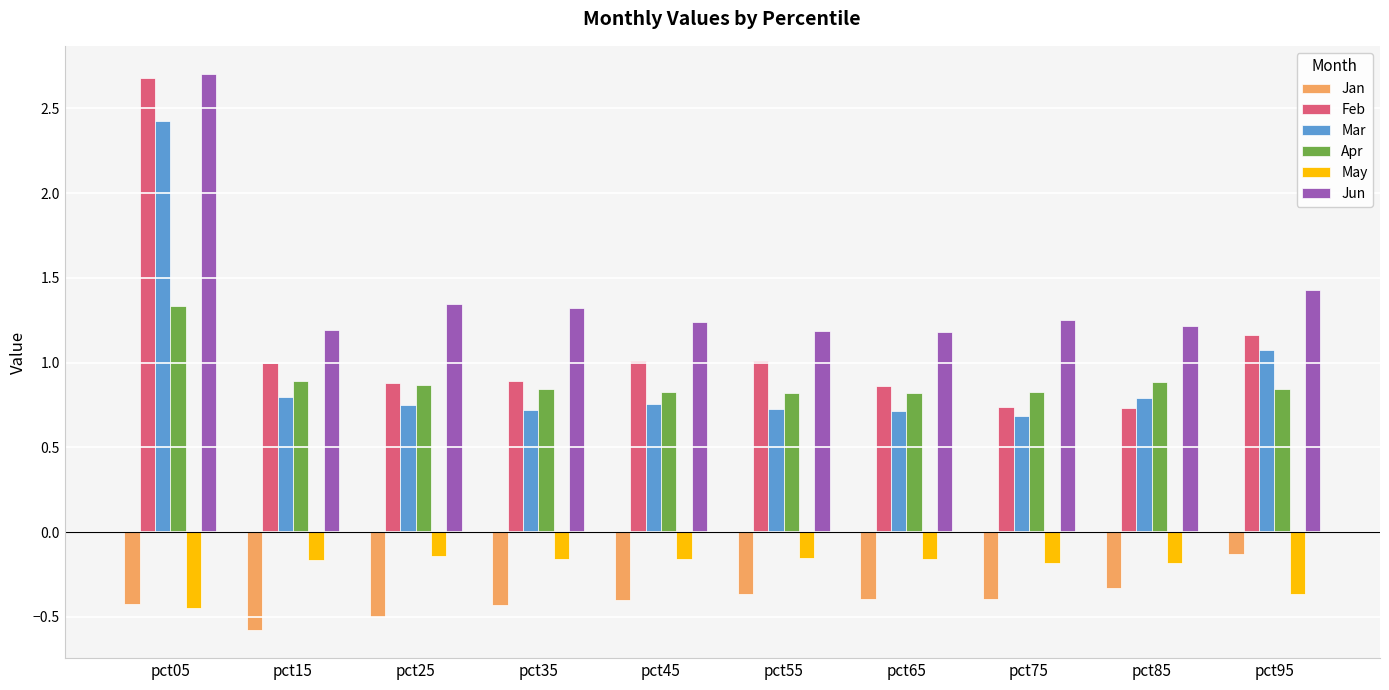

What is the sum of the Mar values at pct45 and pct15?

1.5